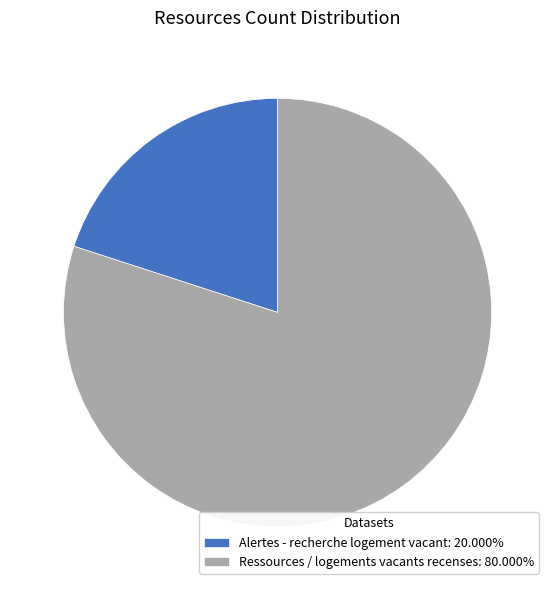

How many segments does this pie chart have?

2